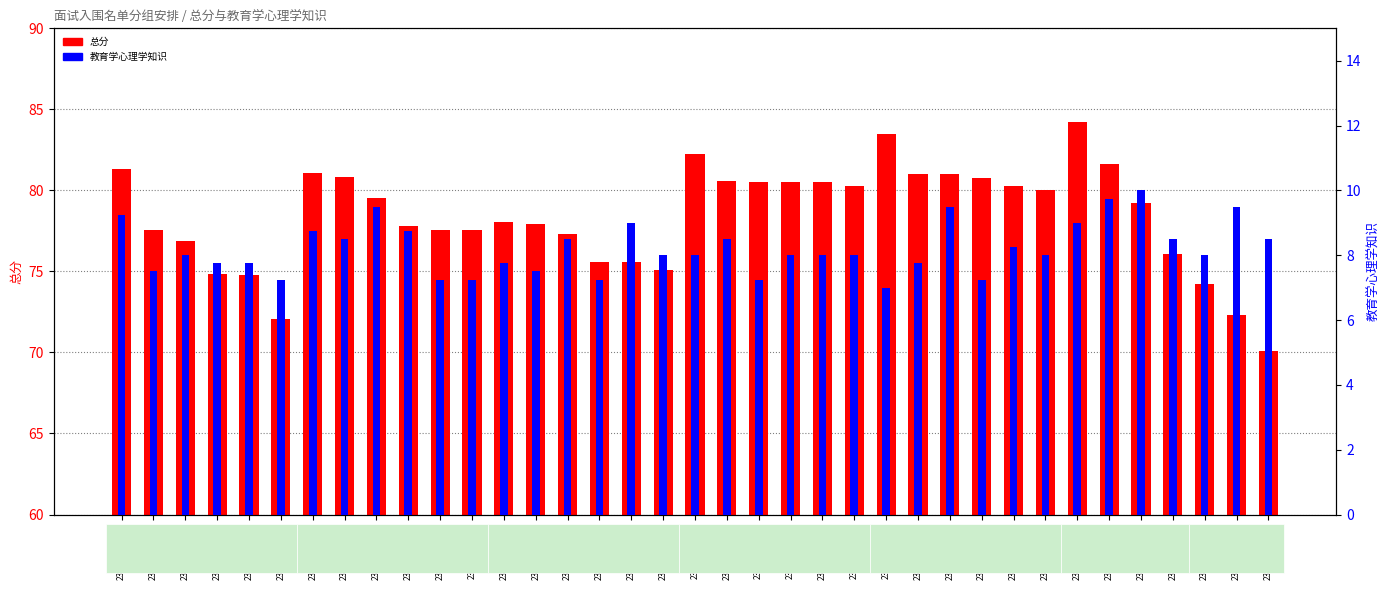

Reading right to left, list all the values displayed in this chart.

总分: 70.1	72.3	74.2	76.1	79.2	81.6	84.2	80.0	80.2	80.8	81.0	81.0	83.5	80.2	80.5	80.5	80.5	80.5	82.2	75.1	75.6	75.6	77.3	77.9	78.0	77.5	77.5	77.8	79.5	80.8	81.1	72.0	74.8	74.8	76.8	77.5	81.3
教育学心理学知识: 8.5	9.5	8.0	8.5	10.0	9.8	9.0	8.0	8.2	7.2	9.5	7.8	7.0	8.0	8.0	8.0	7.2	8.5	8.0	8.0	9.0	7.2	8.5	7.5	7.8	7.2	7.2	8.8	9.5	8.5	8.8	7.2	7.8	7.8	8.0	7.5	9.2